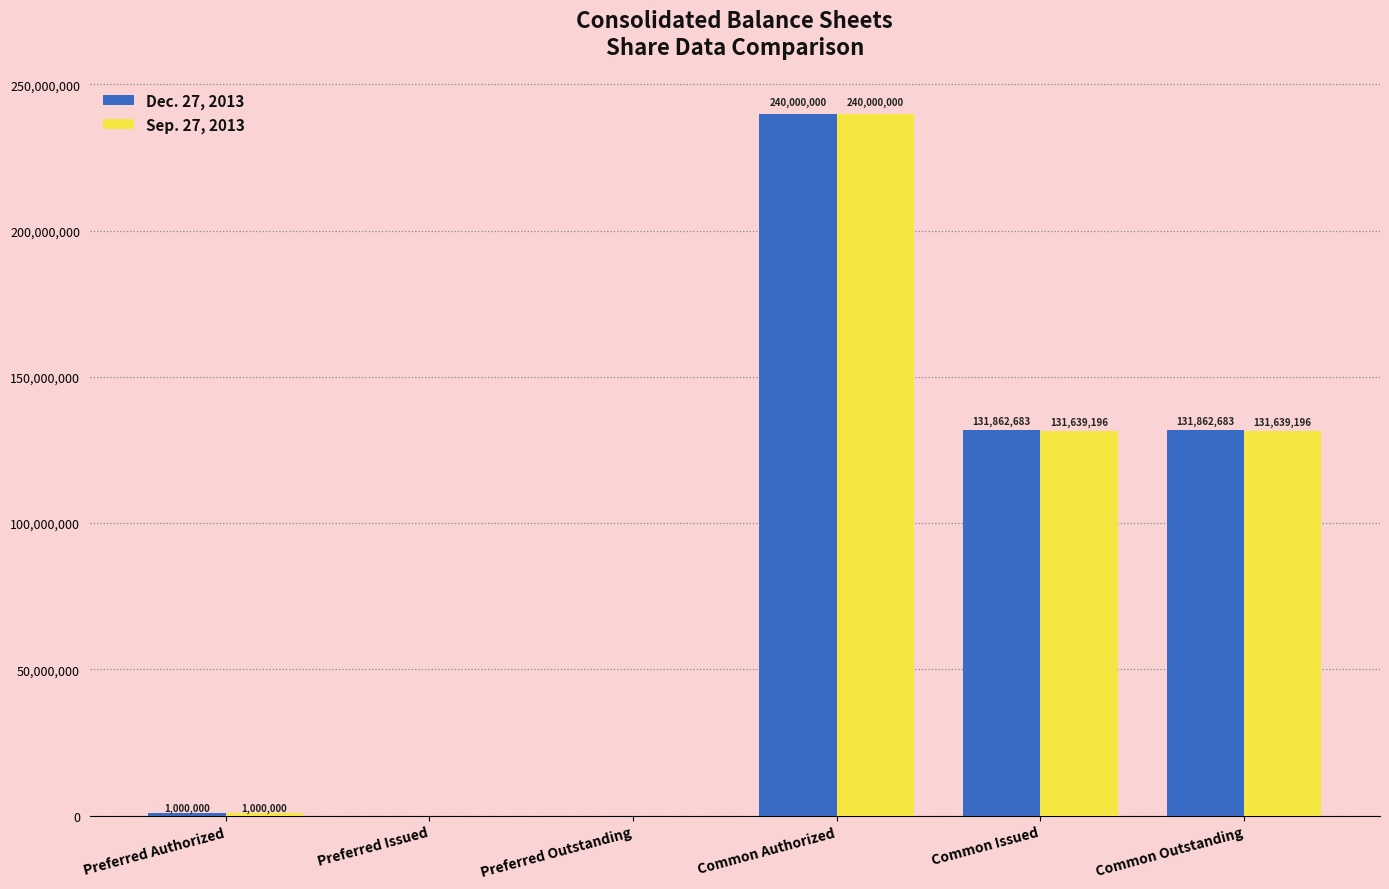

Which category has the highest value in the Dec. 27, 2013 series?

Common Authorized